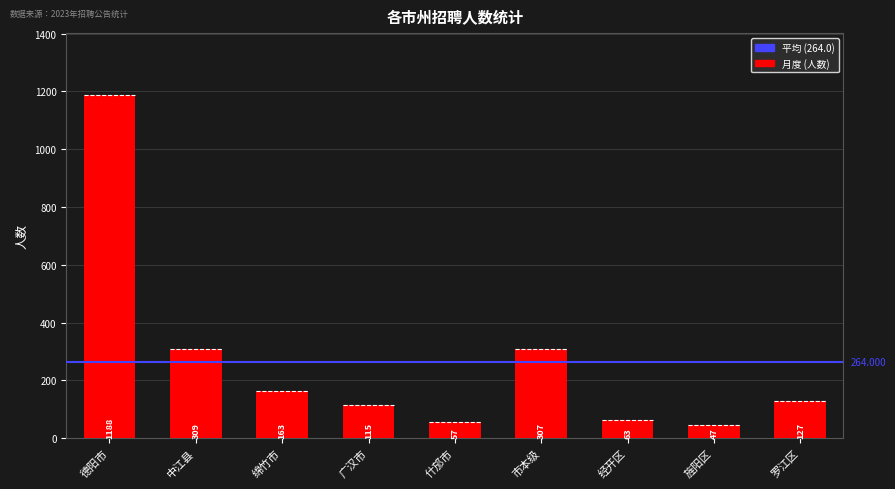

At which category does the chart reach its peak across all series?

德阳市